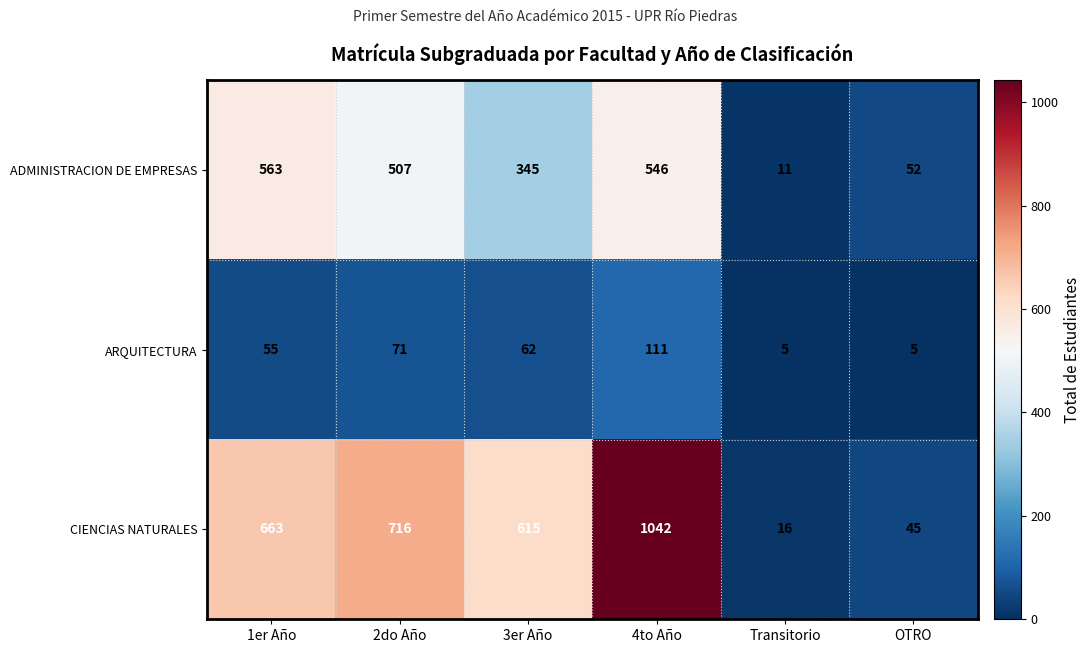

Is it true that ADMINISTRACION DE EMPRESAS equals 764 at 2do Año?

False